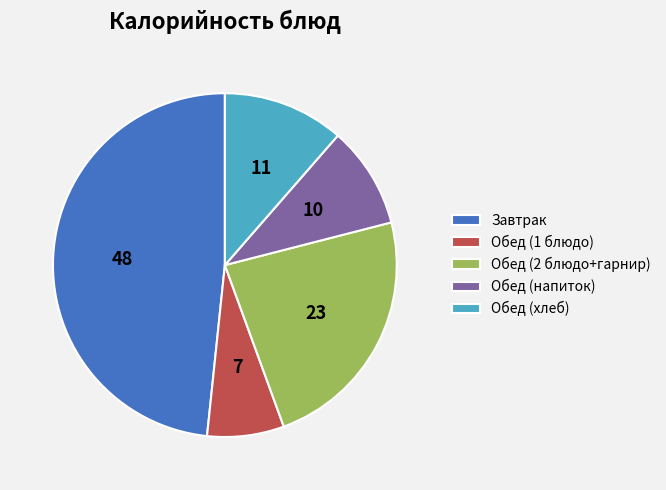

Rank the categories by value from highest to lowest.

Завтрак, Обед (2 блюдо+гарнир), Обед (хлеб), Обед (напиток), Обед (1 блюдо)